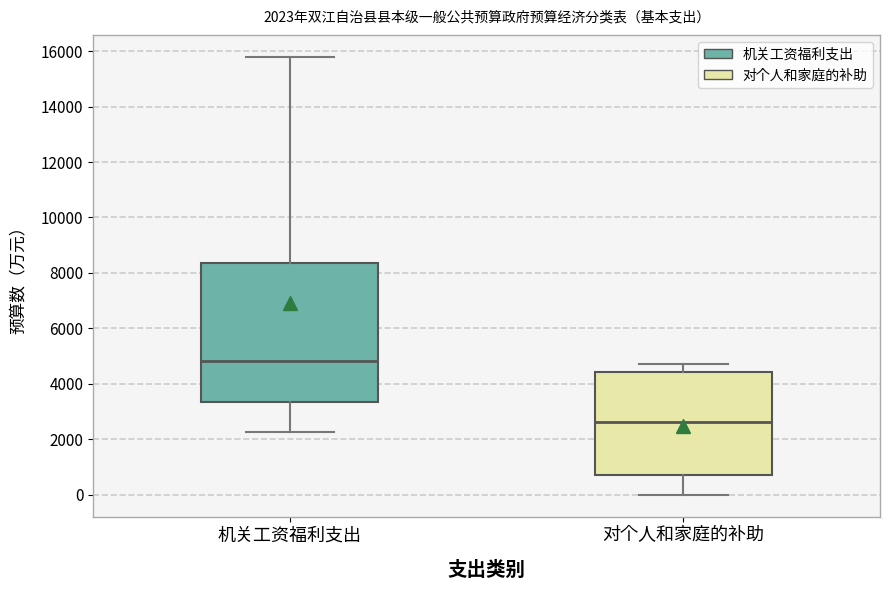

Which box's median line is the lowest?

对个人和家庭的补助